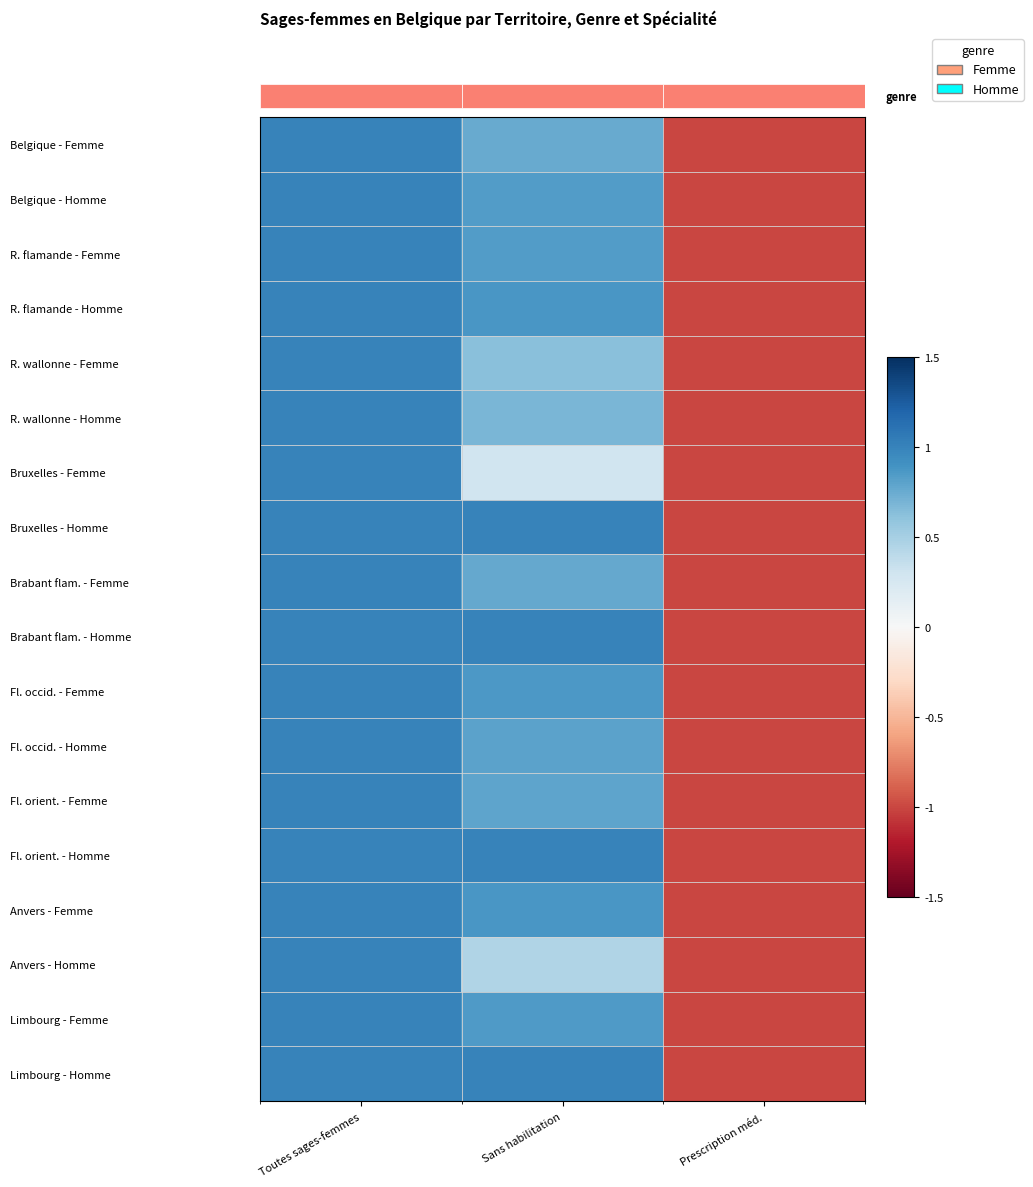

The value of Fl. occid. - Homme at Sans habilitation is 1.2. True or false?

False